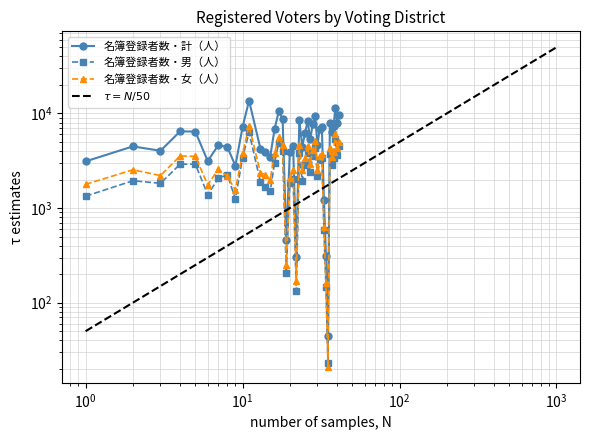

At which label is 名簿登録者数・計（人） closest to 6857?

16